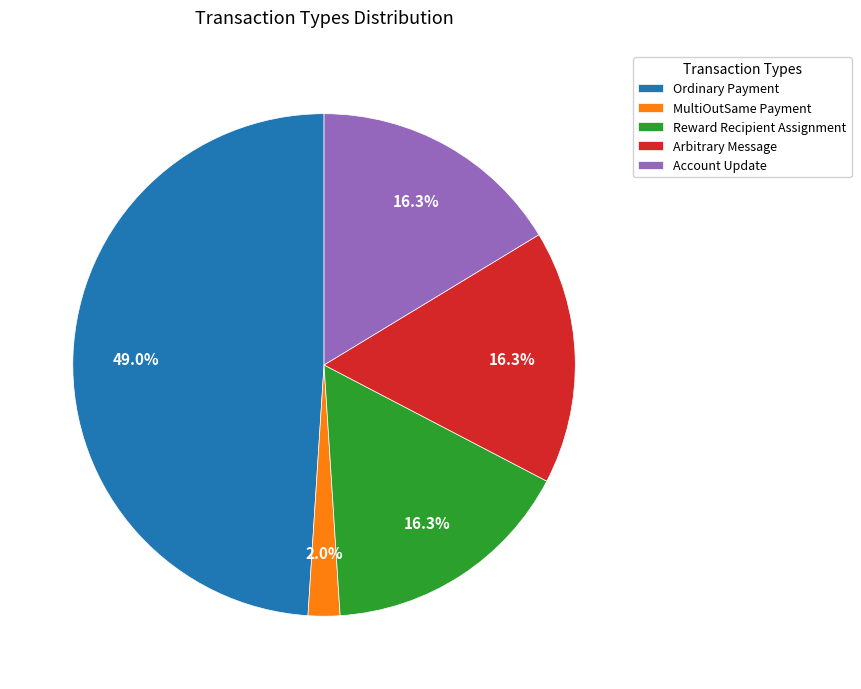

What is the smallest slice in the pie chart?

MultiOutSame Payment